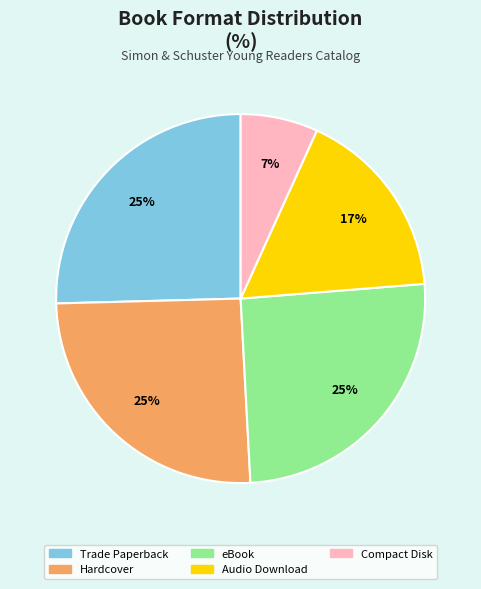

Combined, do eBook and Compact Disk account for over 50%?

No